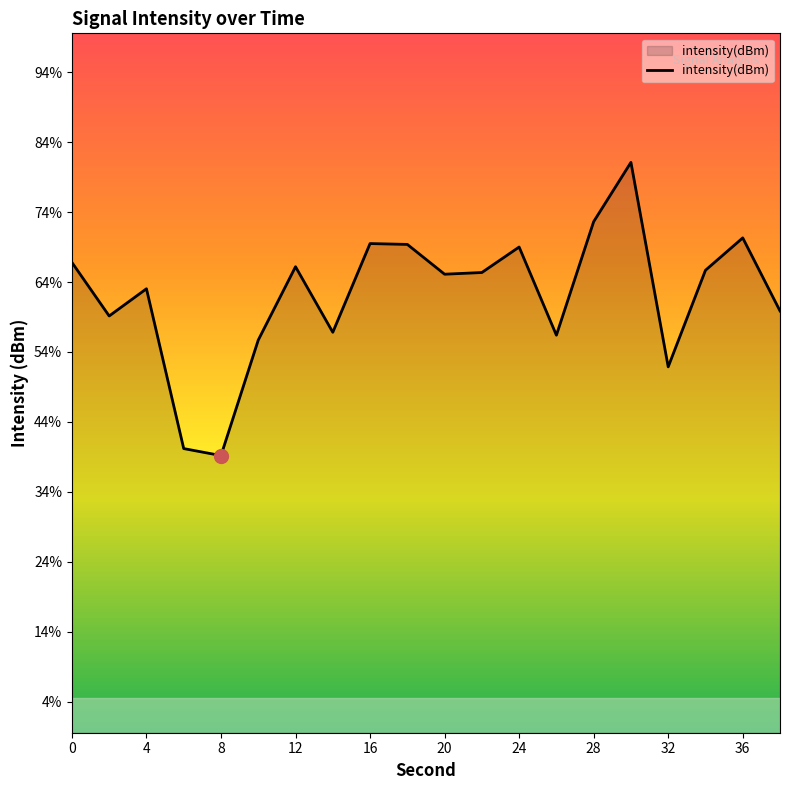

Which has a higher value, 4 or 30?

30